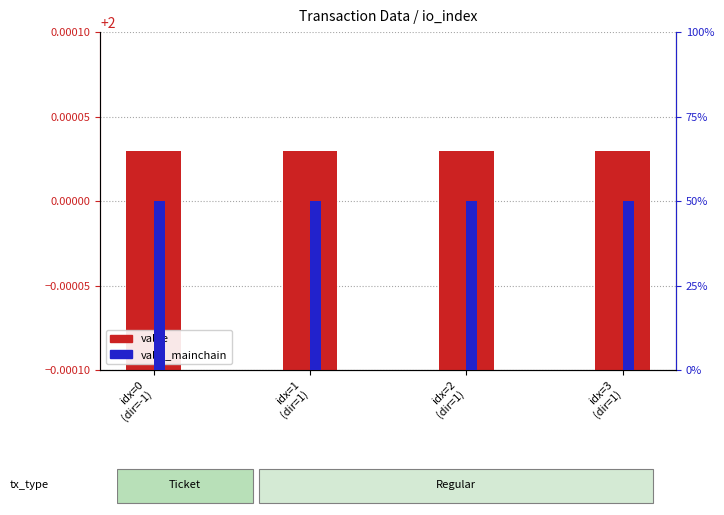

Which series has the widest spread of values?

value